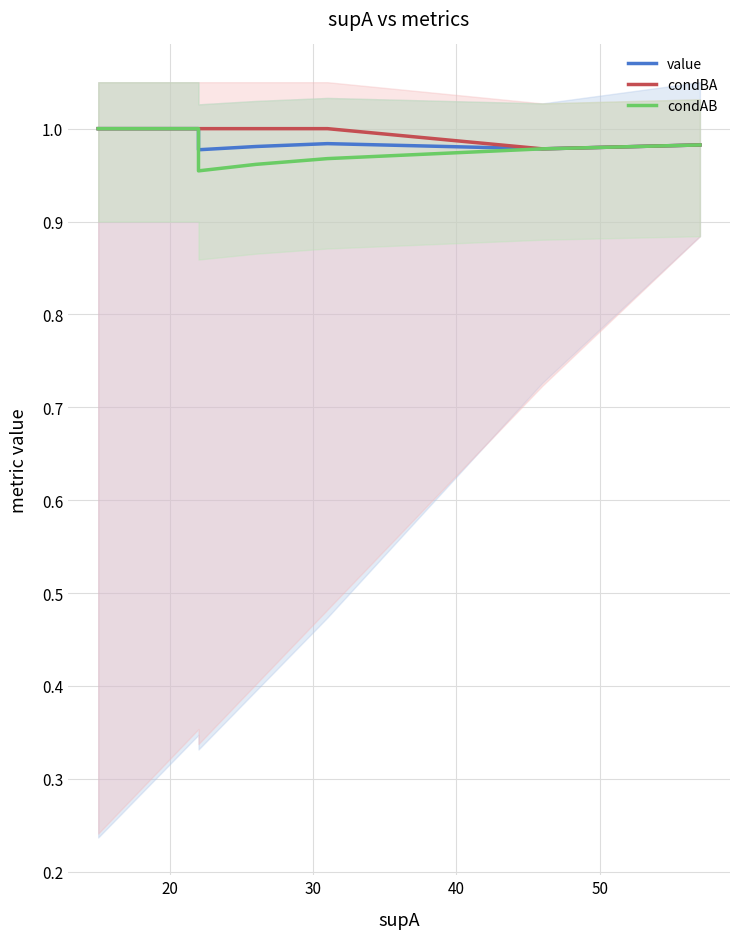

Does the chart display data point markers on the line(s)?

No